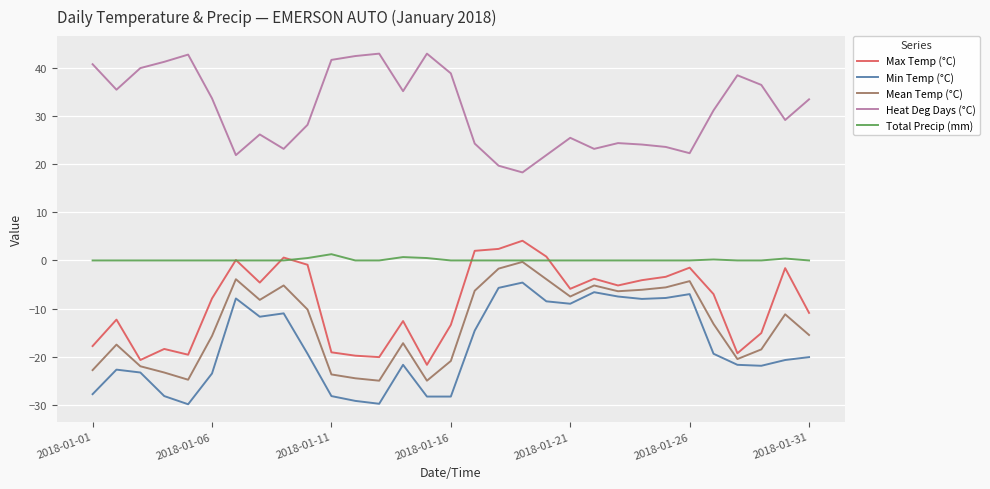

What is the lowest value of the Mean Temp (°C) series?

-25.0